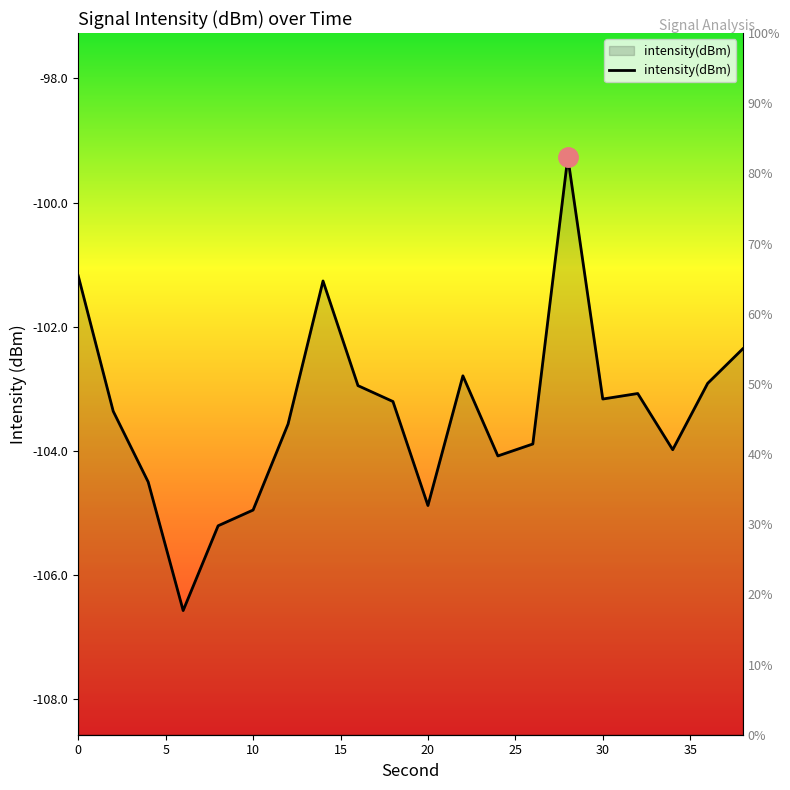

Count the number of values greater than -103.

7